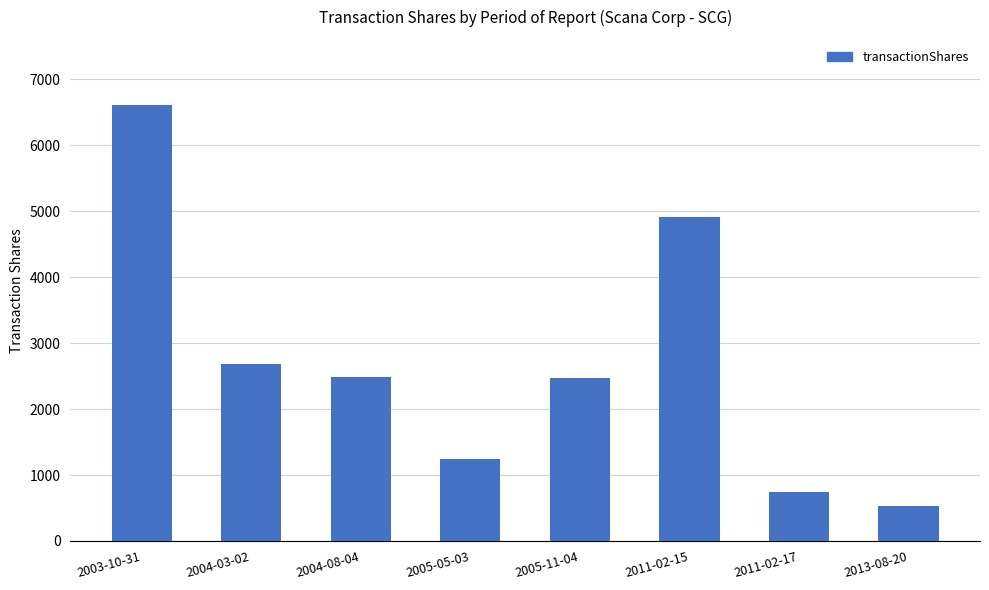

Where is the data nearest to the value 3567?

2004-03-02